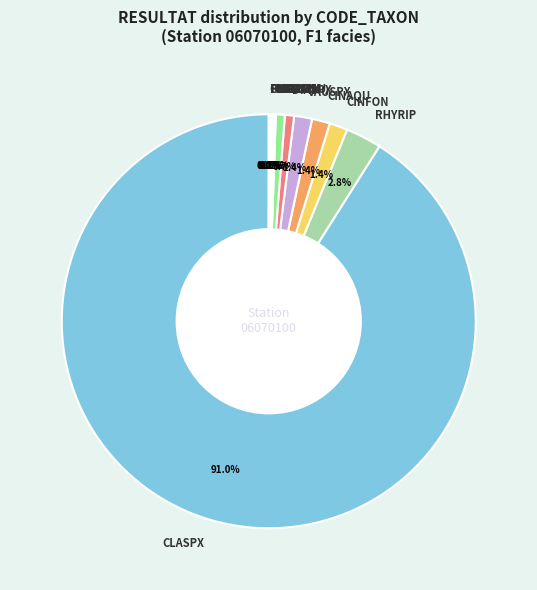

Which category has the biggest portion of the pie?

CLASPX